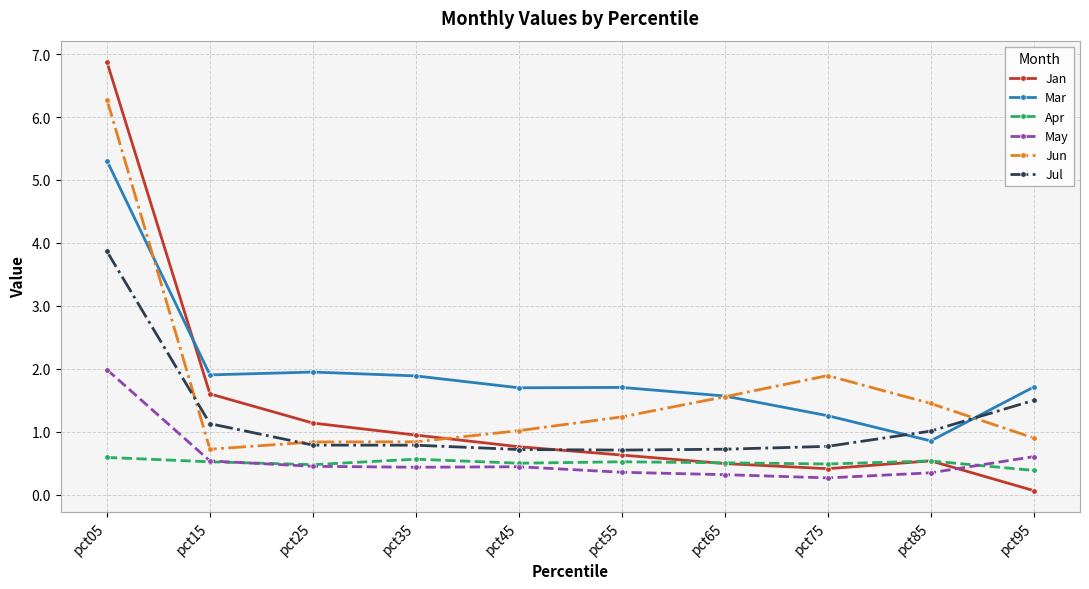

How many lines are shown in the chart?

6